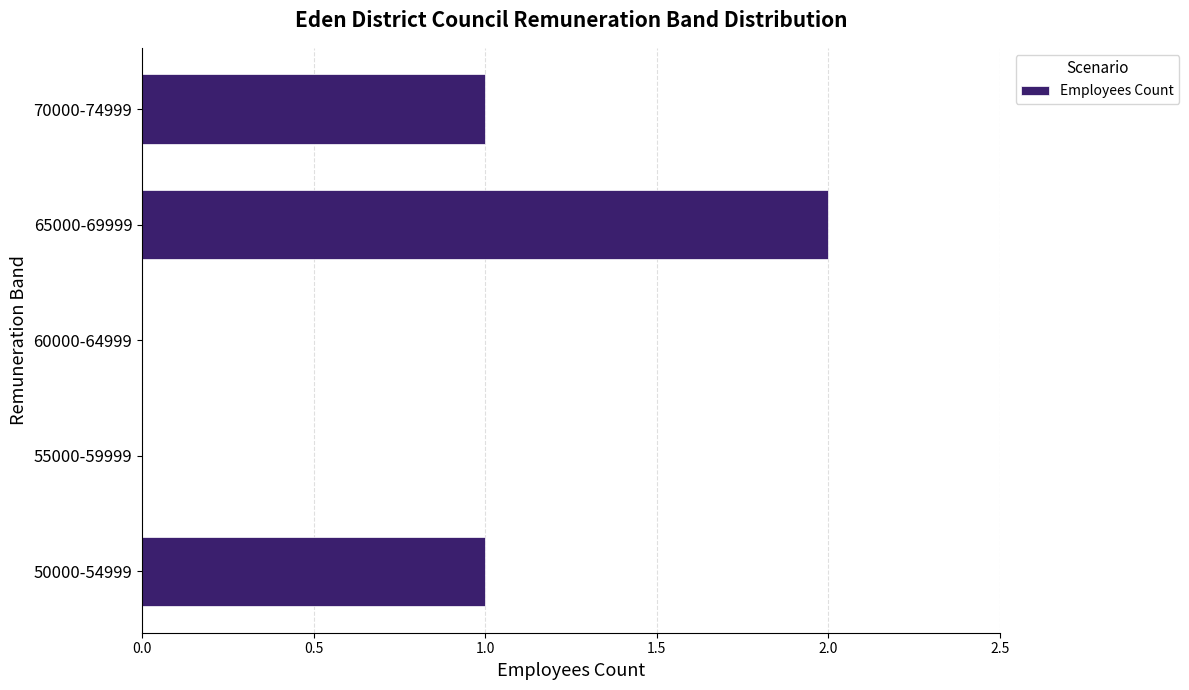

What is the sum of all values?

4